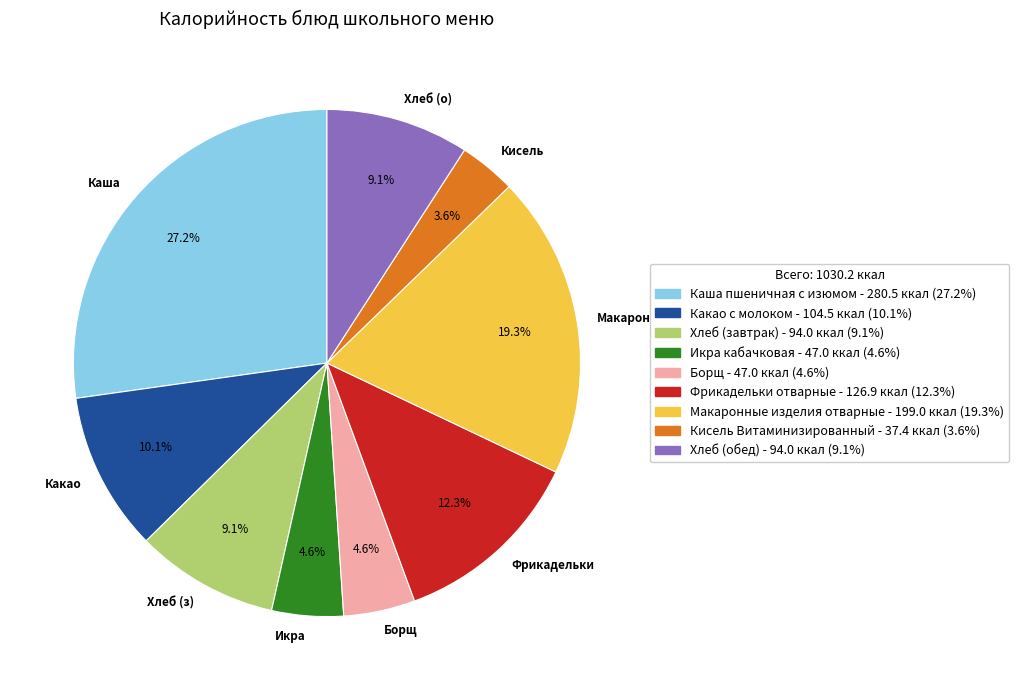

Do Икра and Каша together represent more than half of the pie?

No